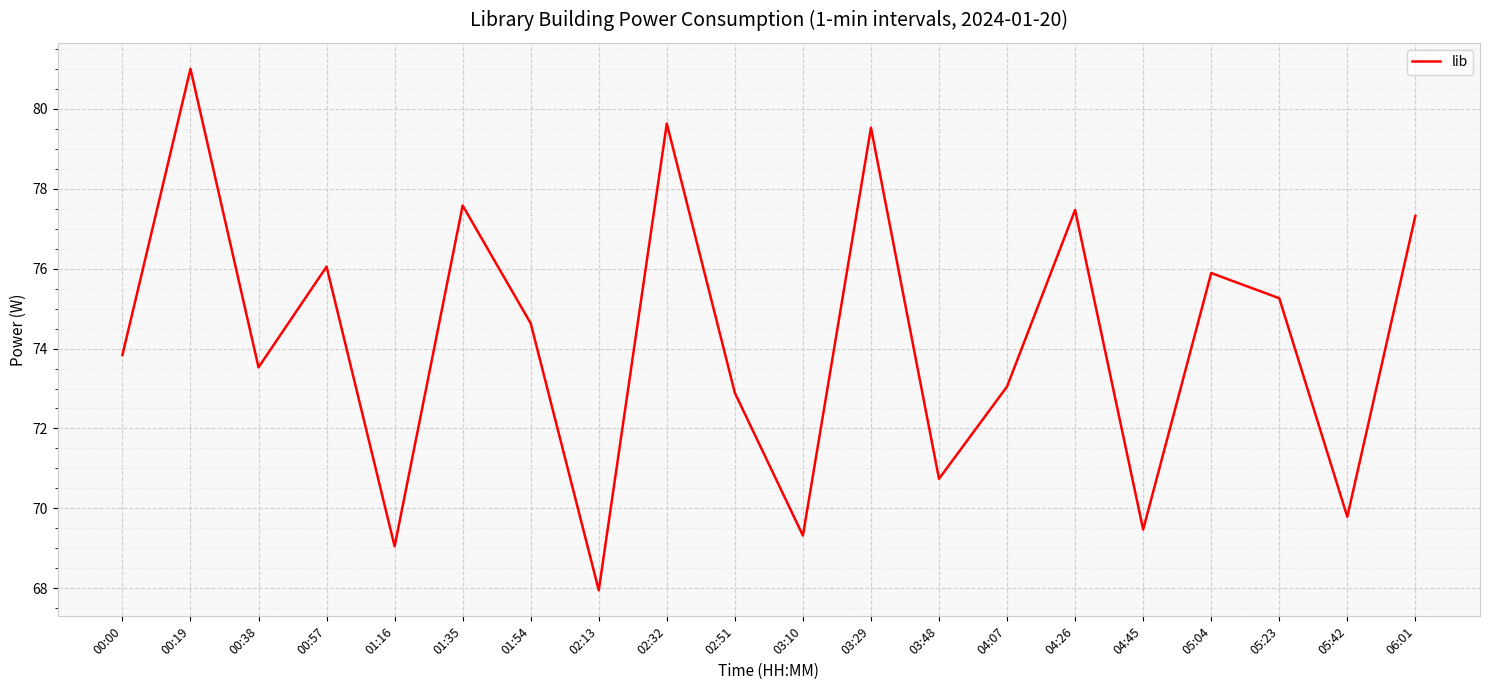

What position from the left is 01:54?

7